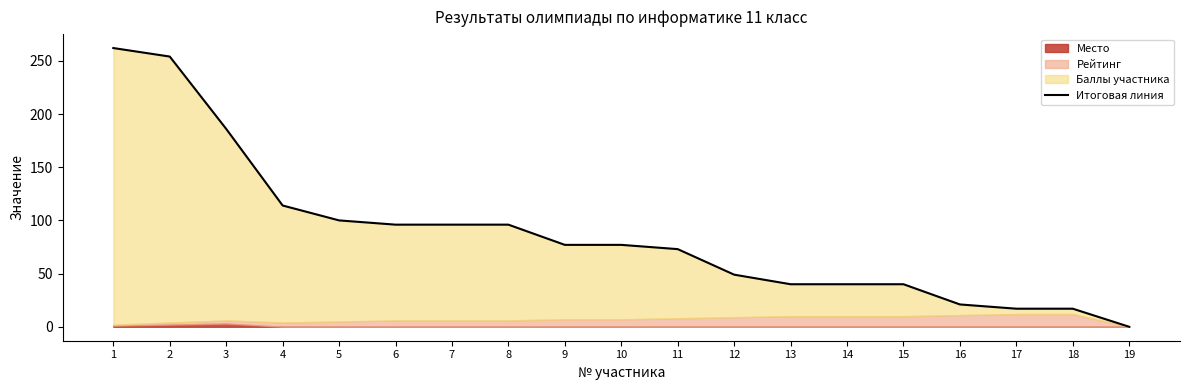

What is the difference between the maximum and minimum values?

262